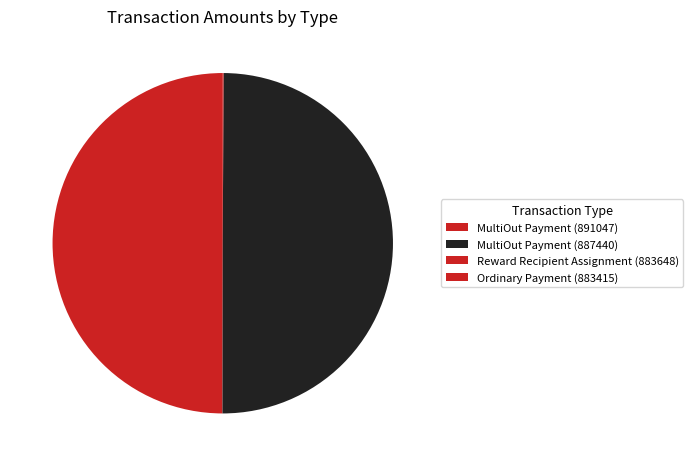

Which category has the smallest portion of the pie?

Reward Recipient Assignment (883648)